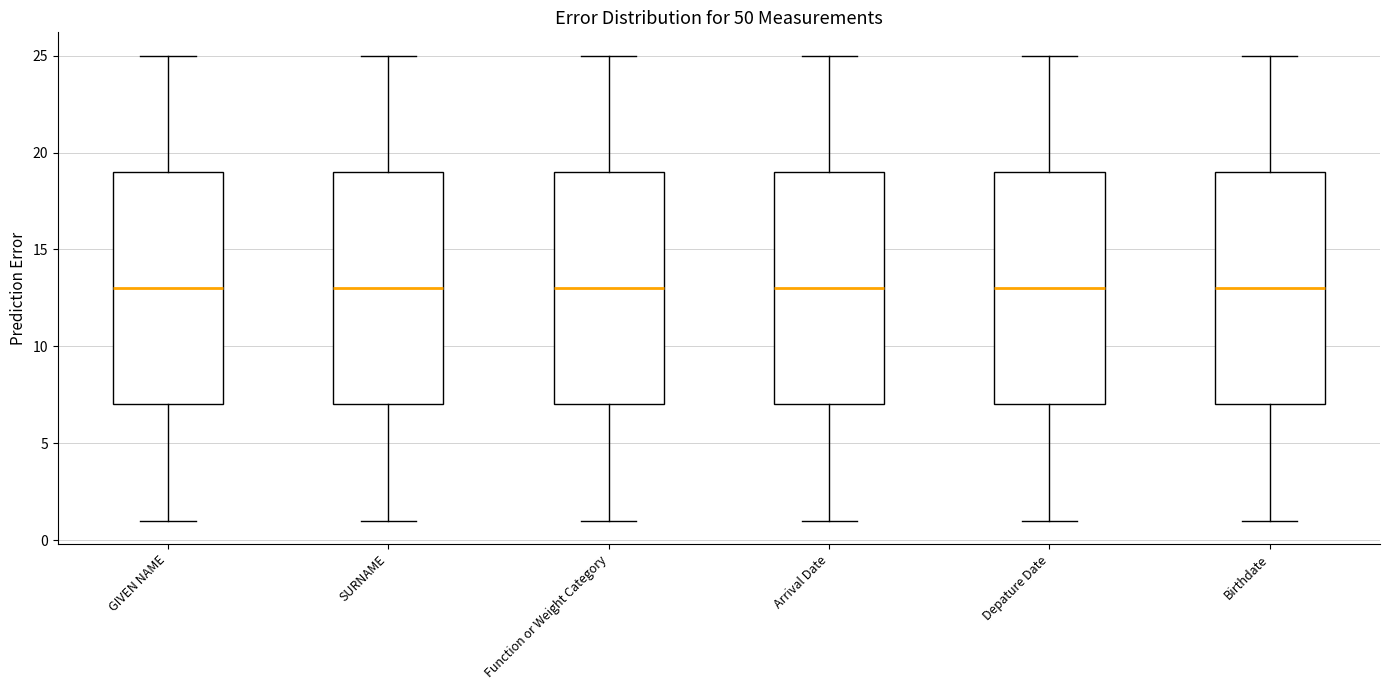

Reading left to right, transcribe this box plot: for each box, give where its median line is, the range the box spans, and where its two whiskers end, as read against the y-axis. The values are not printed on the chart, so give them approximately, as read against the axis.

GIVEN NAME: median 13, box 7 to 19, whiskers 1 to 25
SURNAME: median 13, box 7 to 19, whiskers 1 to 25
Function or Weight Category: median 13, box 7 to 19, whiskers 1 to 25
Arrival Date: median 13, box 7 to 19, whiskers 1 to 25
Depature Date: median 13, box 7 to 19, whiskers 1 to 25
Birthdate: median 13, box 7 to 19, whiskers 1 to 25